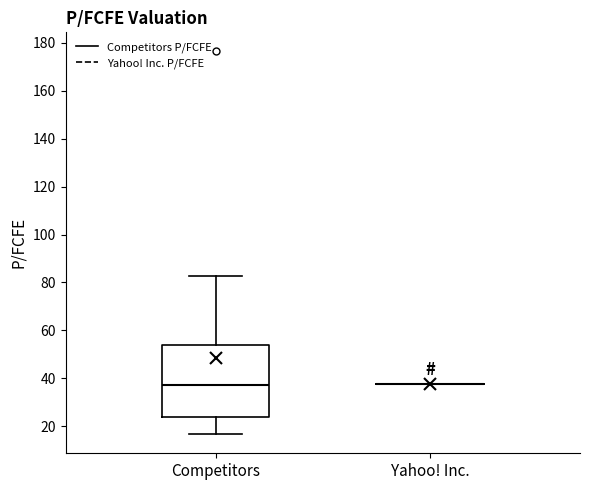

Reading left to right, transcribe this box plot: for each box, give where its median line is, the range the box spans, and where its two whiskers end, as read against the y-axis. The values are not printed on the chart, so give them approximately, as read against the axis.

Competitors: median 38, box 24 to 54, whiskers 16 to 82
Yahoo! Inc.: box collapsed to a line at 38, whiskers 38 to 38